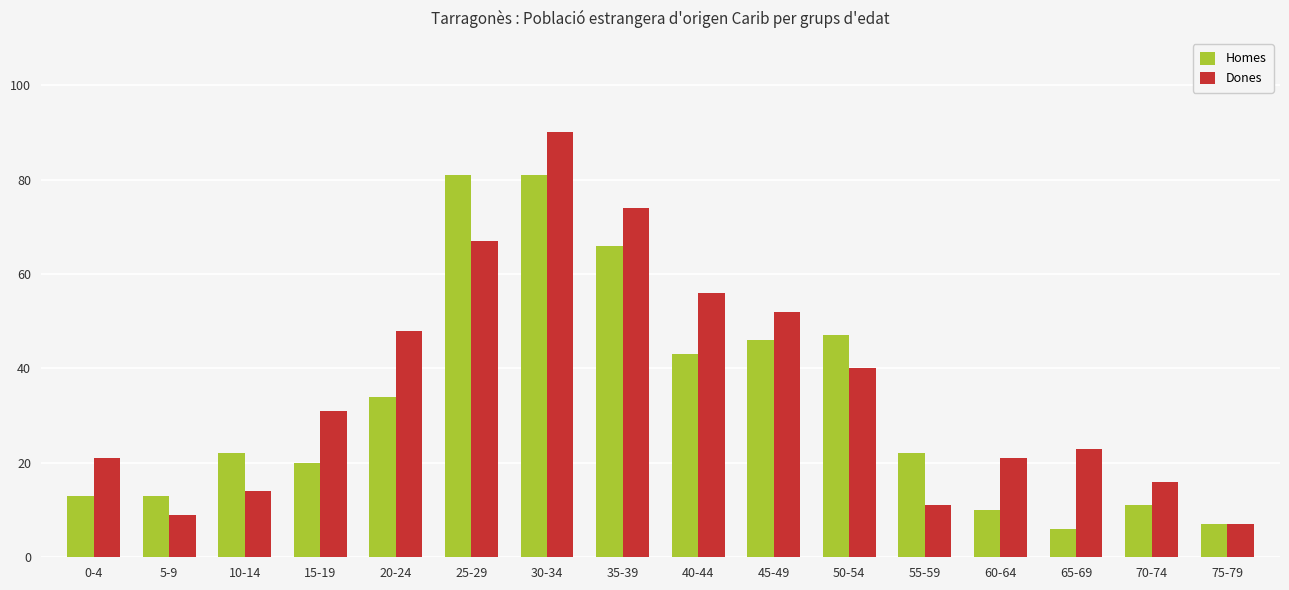

What is the sum of the Dones values at 45-49 and 60-64?

73